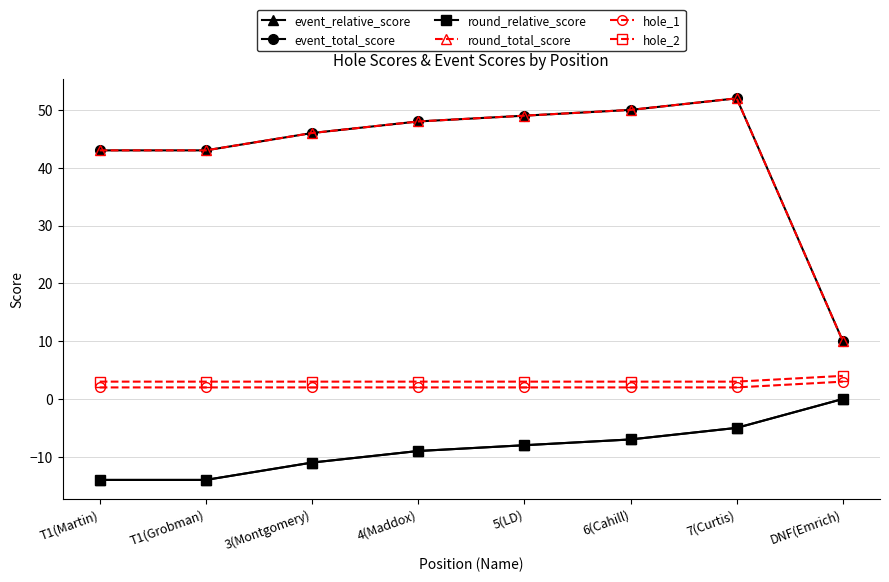

Reading left to right, what are all the values shown in this chart?

event_relative_score: T1(Martin)=-14	T1(Grobman)=-14	3(Montgomery)=-11	4(Maddox)=-9	5(LD)=-8	6(Cahill)=-7	7(Curtis)=-5	DNF(Emrich)=0
event_total_score: T1(Martin)=43	T1(Grobman)=43	3(Montgomery)=46	4(Maddox)=48	5(LD)=49	6(Cahill)=50	7(Curtis)=52	DNF(Emrich)=10
round_relative_score: T1(Martin)=-14	T1(Grobman)=-14	3(Montgomery)=-11	4(Maddox)=-9	5(LD)=-8	6(Cahill)=-7	7(Curtis)=-5	DNF(Emrich)=0
round_total_score: T1(Martin)=43	T1(Grobman)=43	3(Montgomery)=46	4(Maddox)=48	5(LD)=49	6(Cahill)=50	7(Curtis)=52	DNF(Emrich)=10
hole_1: T1(Martin)=2	T1(Grobman)=2	3(Montgomery)=2	4(Maddox)=2	5(LD)=2	6(Cahill)=2	7(Curtis)=2	DNF(Emrich)=3
hole_2: T1(Martin)=3	T1(Grobman)=3	3(Montgomery)=3	4(Maddox)=3	5(LD)=3	6(Cahill)=3	7(Curtis)=3	DNF(Emrich)=4